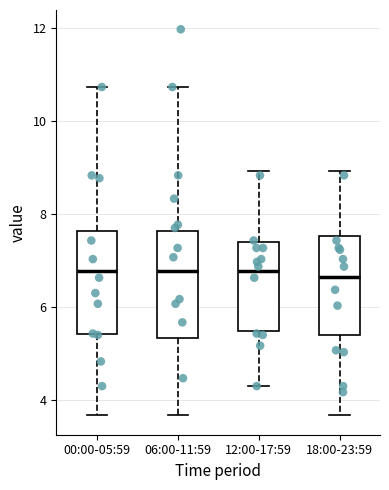

Reading left to right, read every box against the y-axis: the position of its median line, the range the box covers, and the ends of its whiskers. The values are not printed on the chart, so give them approximately, as read against the axis.

00:00-05:59: median 6.8, box 5.4 to 7.6, whiskers 3.6 to 10.8
06:00-11:59: median 6.8, box 5.4 to 7.6, whiskers 3.6 to 10.8
12:00-17:59: median 6.8, box 5.4 to 7.4, whiskers 4.4 to 9.0
18:00-23:59: median 6.6, box 5.4 to 7.6, whiskers 3.6 to 9.0